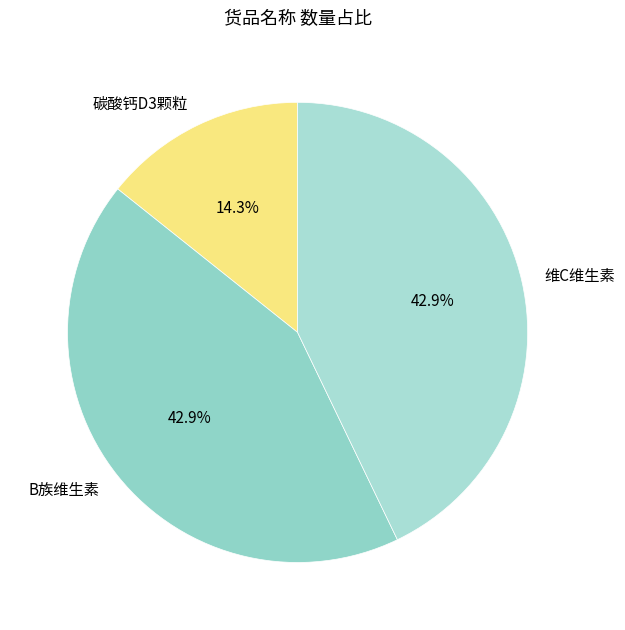

Which slice is the smallest?

碳酸钙D3颗粒